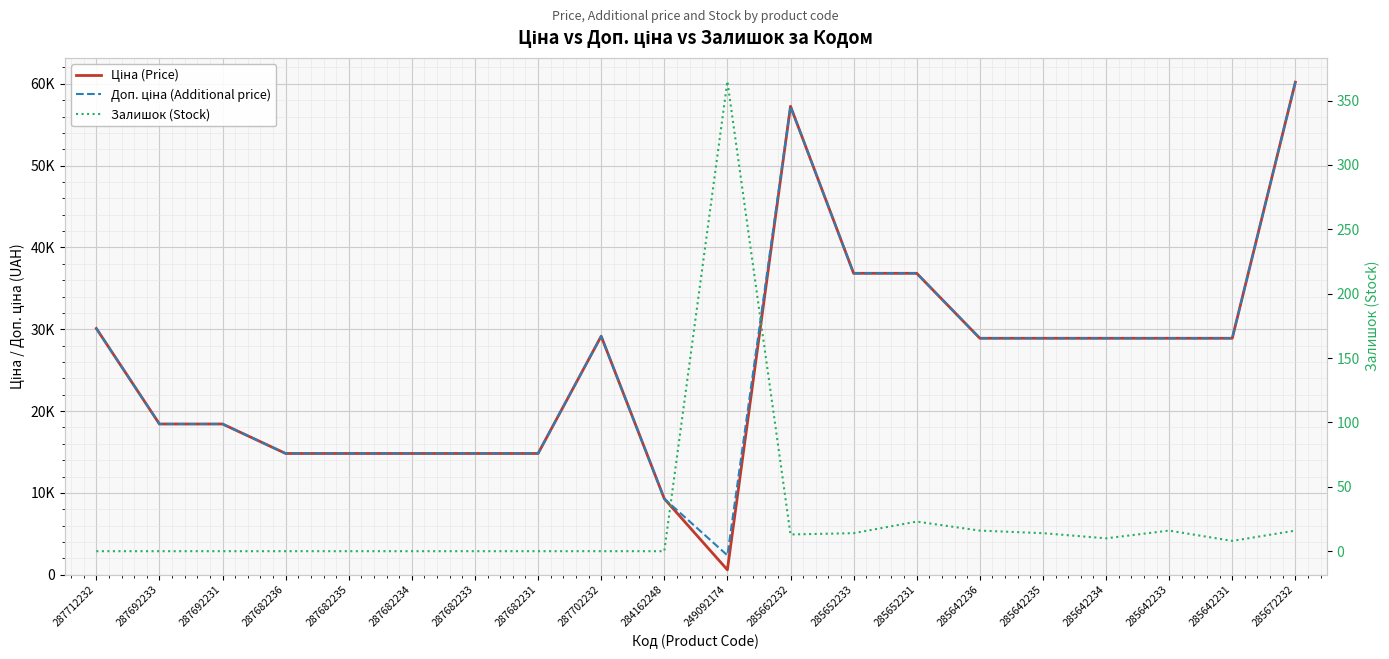

Is this an area chart (filled region under the line)?

No